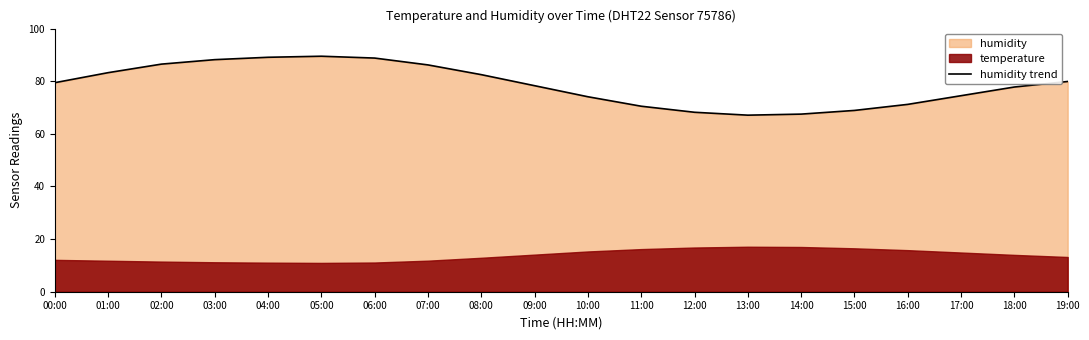

Where is the first local minimum?

13:00